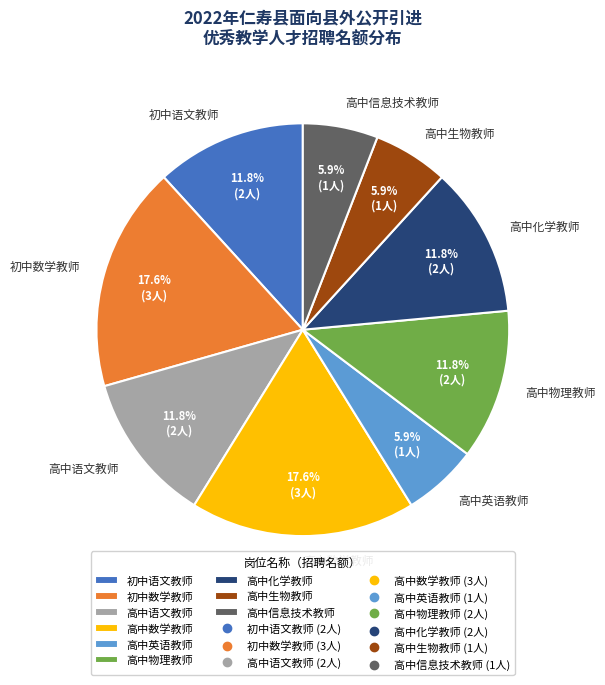

True or false: 高中生物教师 accounts for 6% of the total.

True